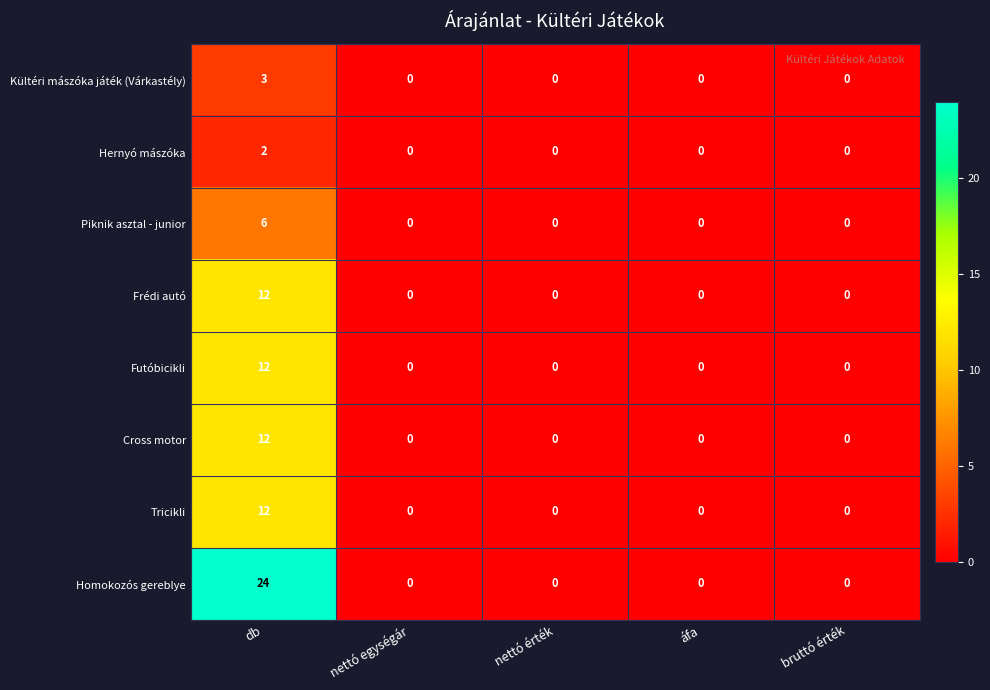

The Homokozós gereblye series shows 7 at nettó egységár. True or false?

False